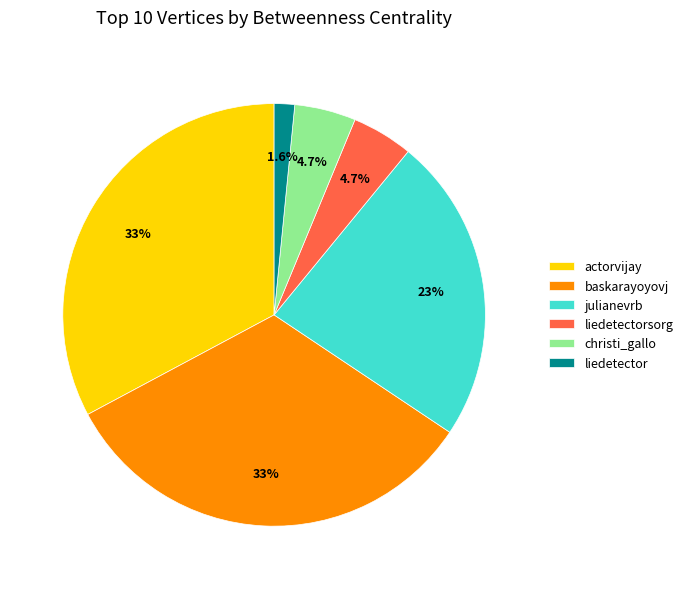

Is it true that actorvijay is 18% of the pie?

False